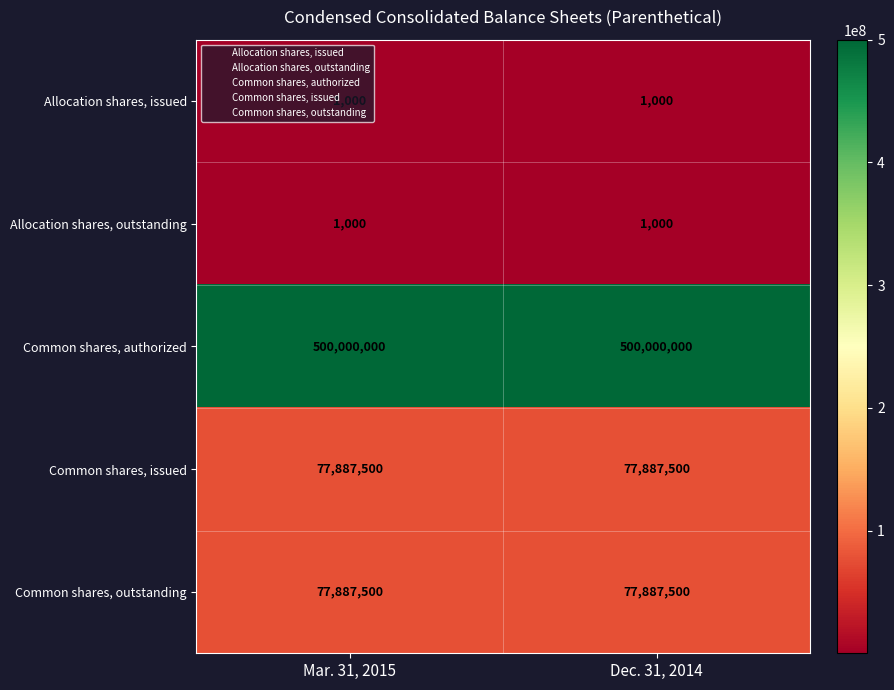

What is the highest value of the Allocation shares, issued series?

1000